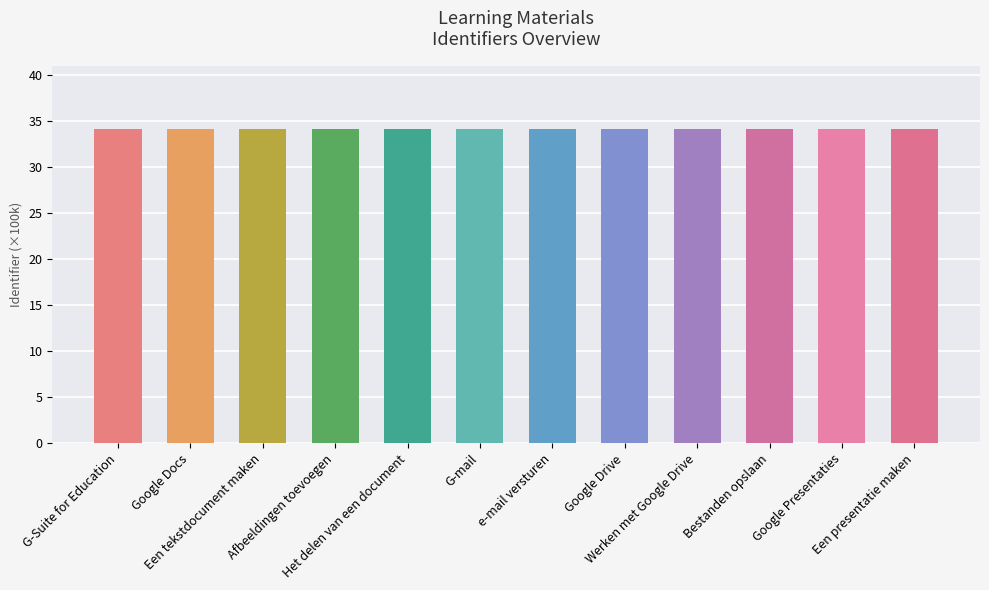

What is the maximum value shown in the chart?

34.1